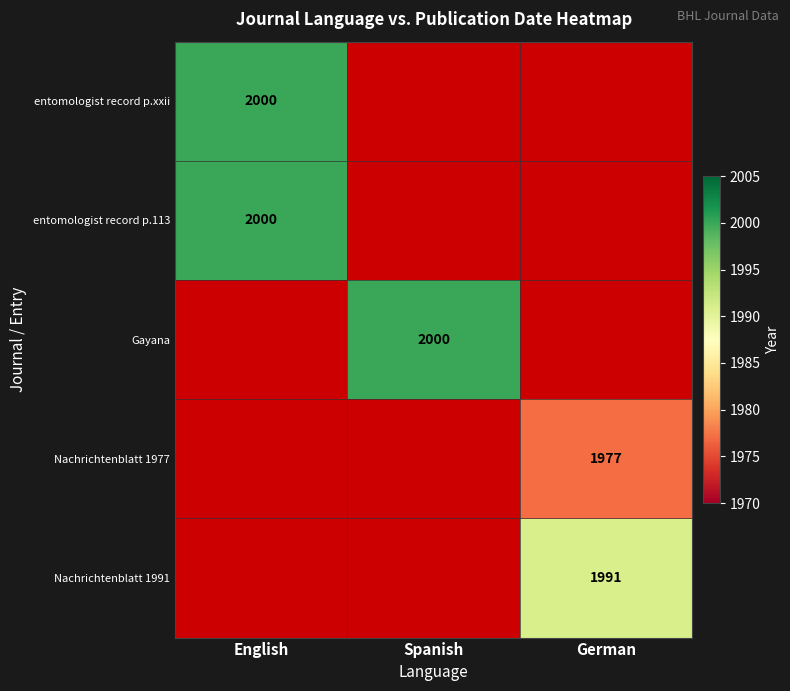

The value of Gayana at Spanish is 766. True or false?

False